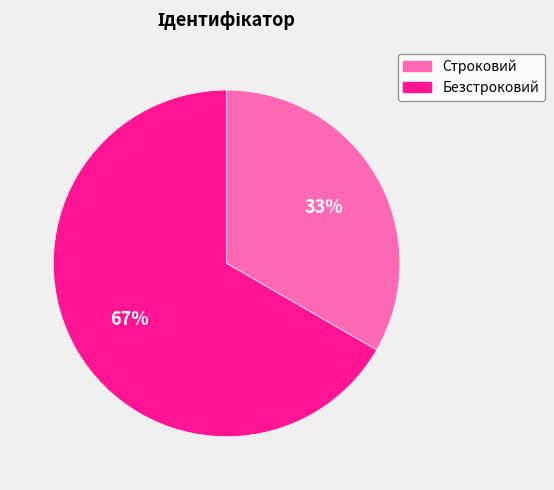

The Безстроковий slice represents 54% of the pie. True or false?

False